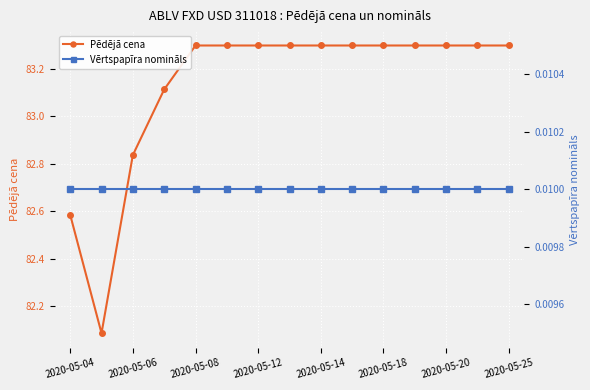

True or false: Pēdējā cena and Vērtspapīra nomināls intersect in this chart.

False